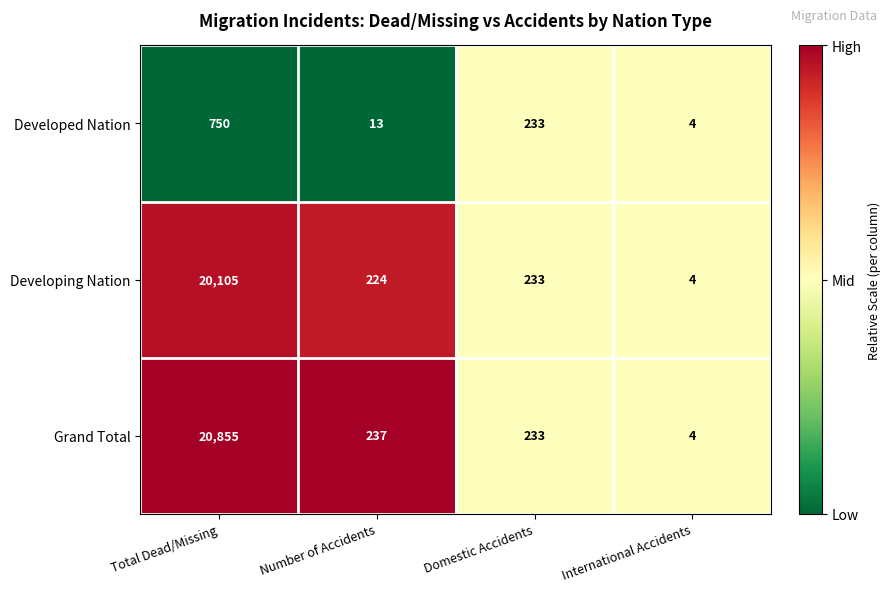

Rank the series at Total Dead/Missing from lowest to highest value.

Developed Nation, Developing Nation, Grand Total